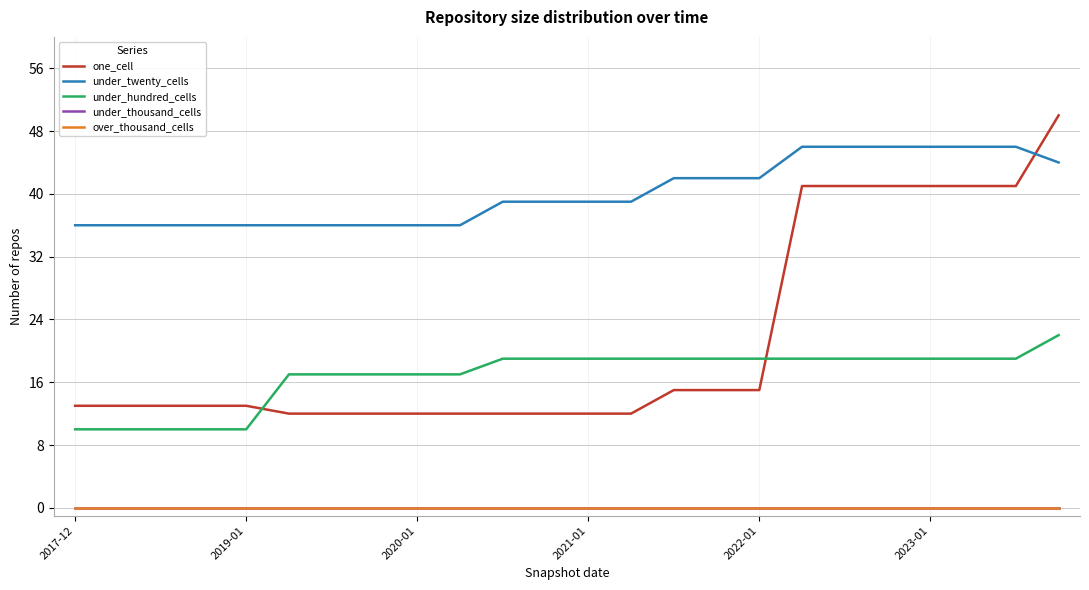

Is this an area chart (filled region under the line)?

No